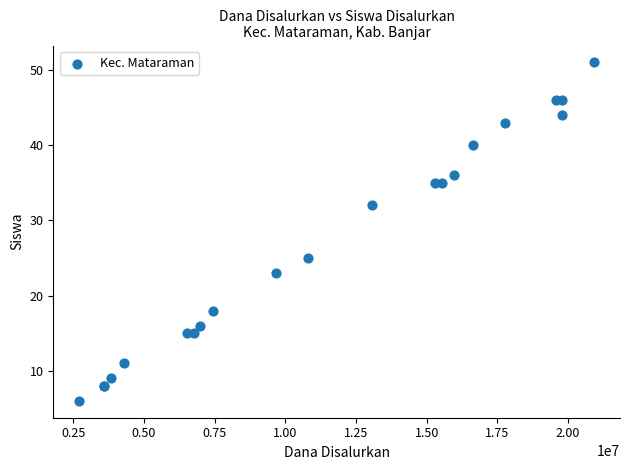

What Y value in the scatter plot is closest to 28?

25